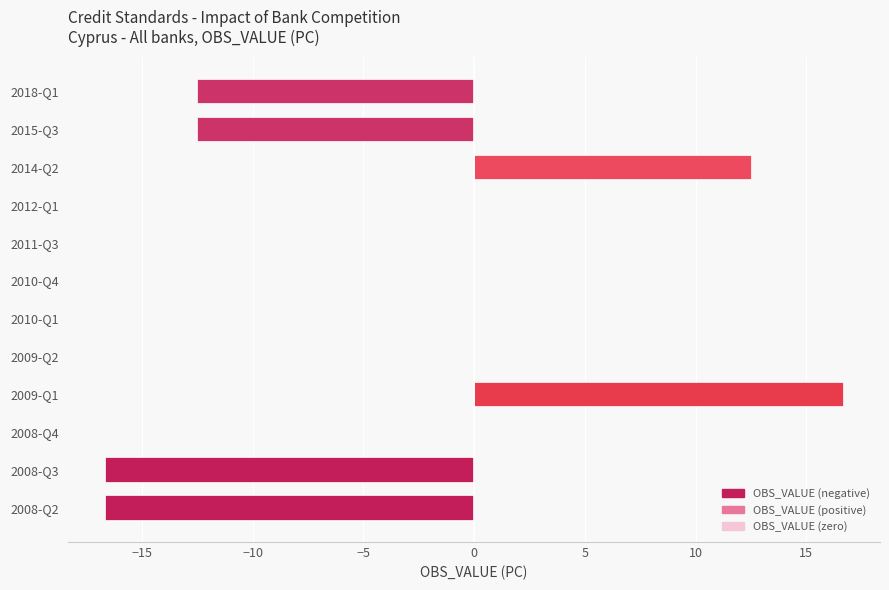

What is the change in value from 2009-Q1 to 2014-Q2?

-4.2